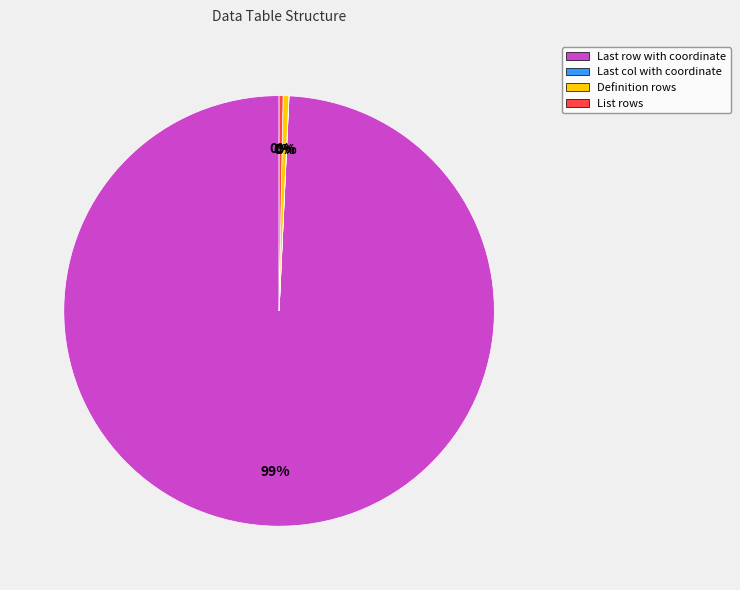

Which slice represents more than half of the pie?

Last row with coordinate